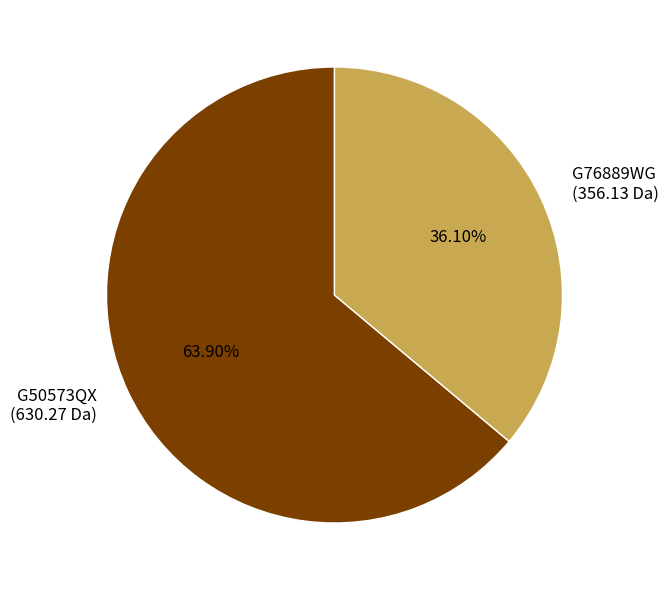

What portion of the pie excludes G50573QX?

36.1%